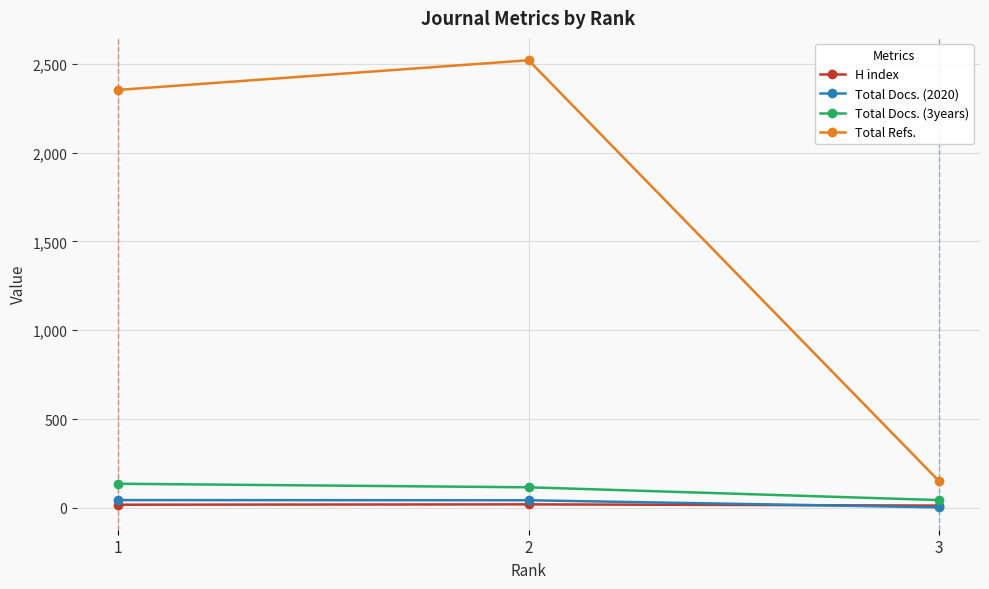

Is the value of Total Docs. (3years) at 1 greater than the value of H index at 2?

Yes